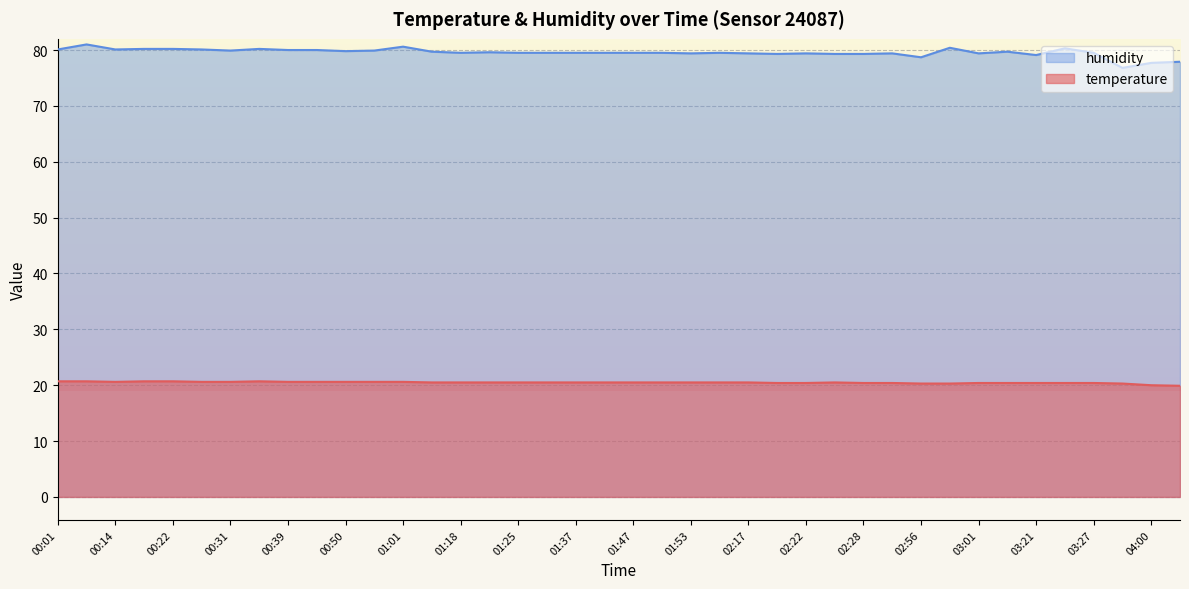

What value does the temperature series have at 02:20?

20.4